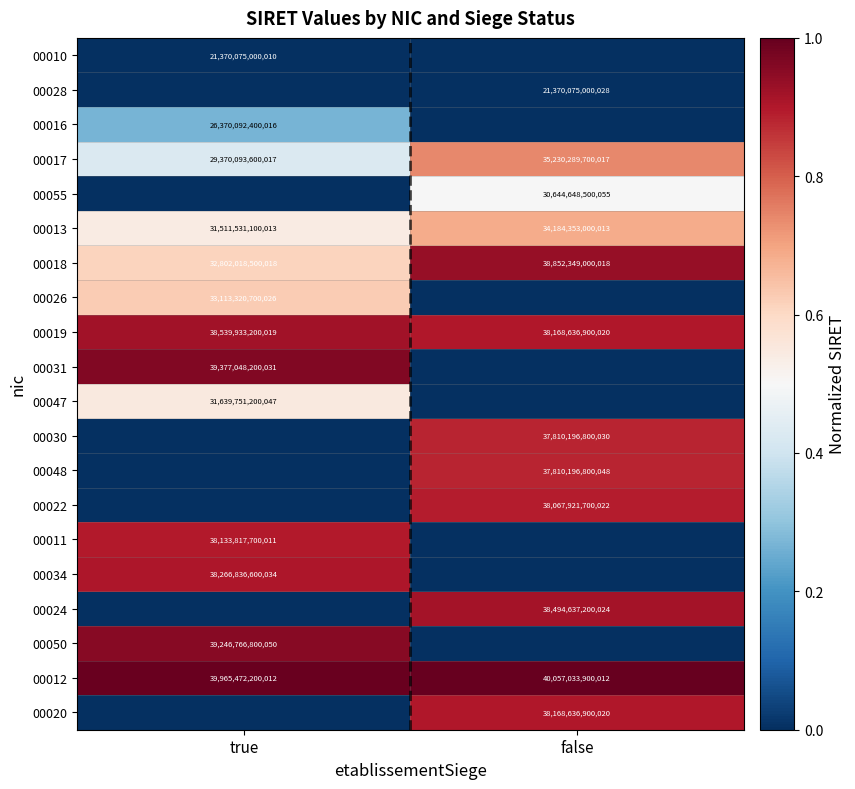

True or false: 00020 has a value of 38168636900020 at false.

True